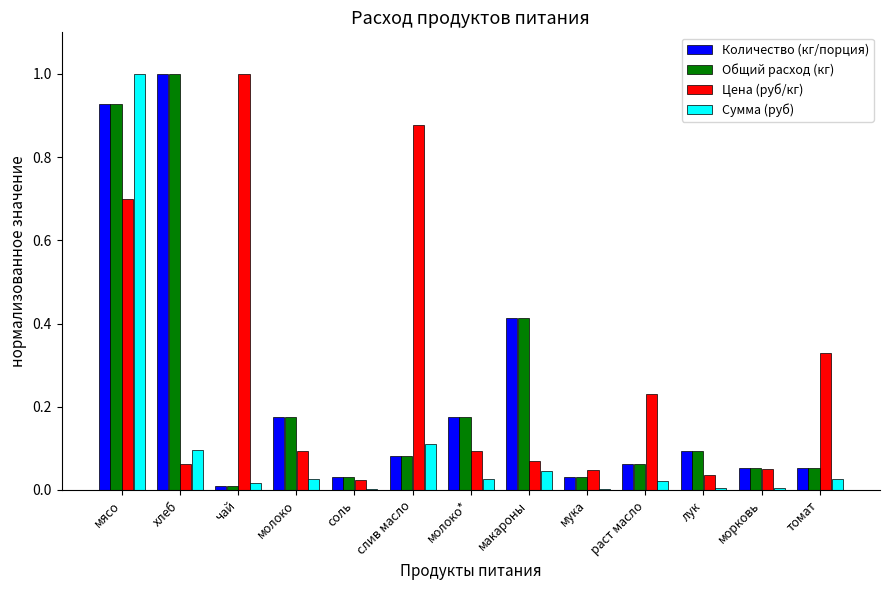

What is the sum of the Количество (кг/порция) values at хлеб and макароны?

1.4